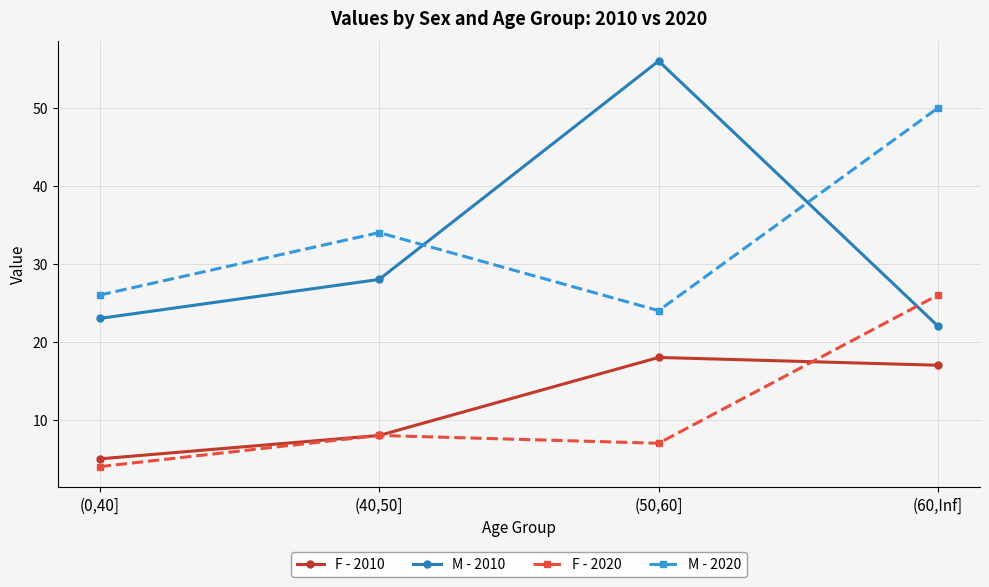

How many intersections are there between M - 2020 and M - 2010?

2